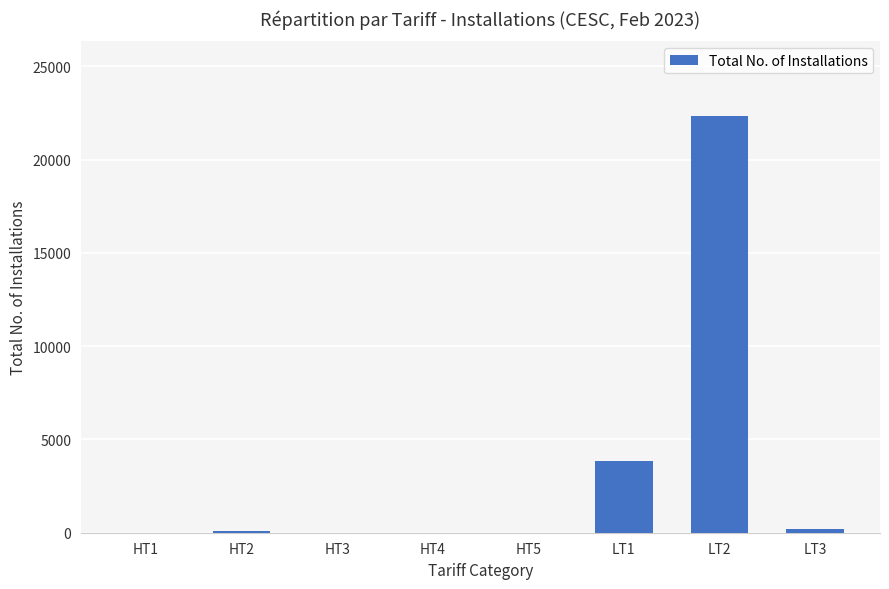

What is the change in value from HT3 to LT2?

+22311